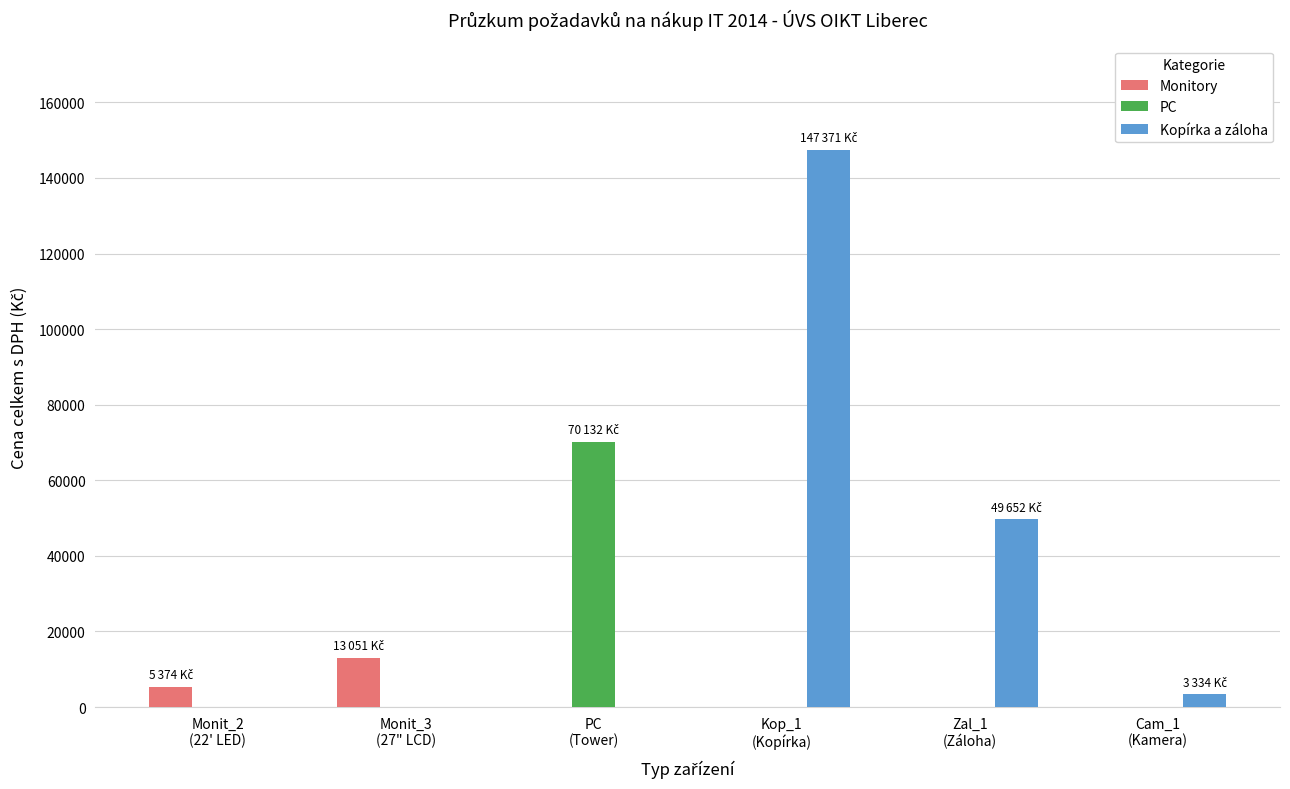

What is the highest value of the PC series?

70132